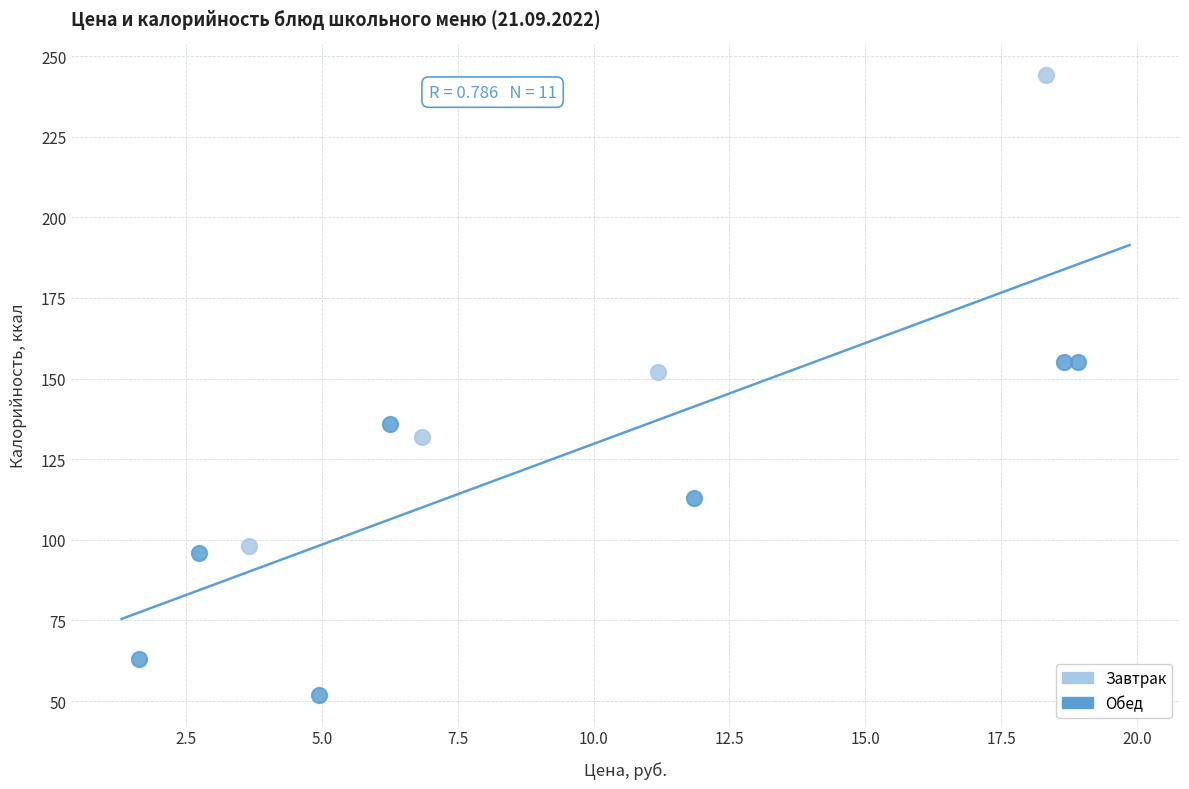

Which series contains the highest Y value?

Завтрак